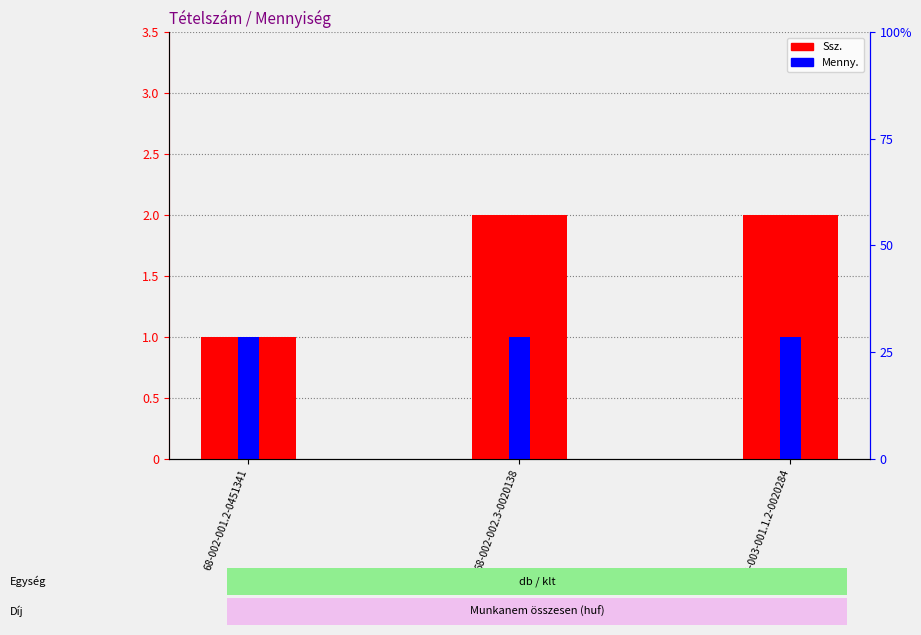

True or false: Ssz. has a value of 1 at 68-002-002.3-0020138.

False